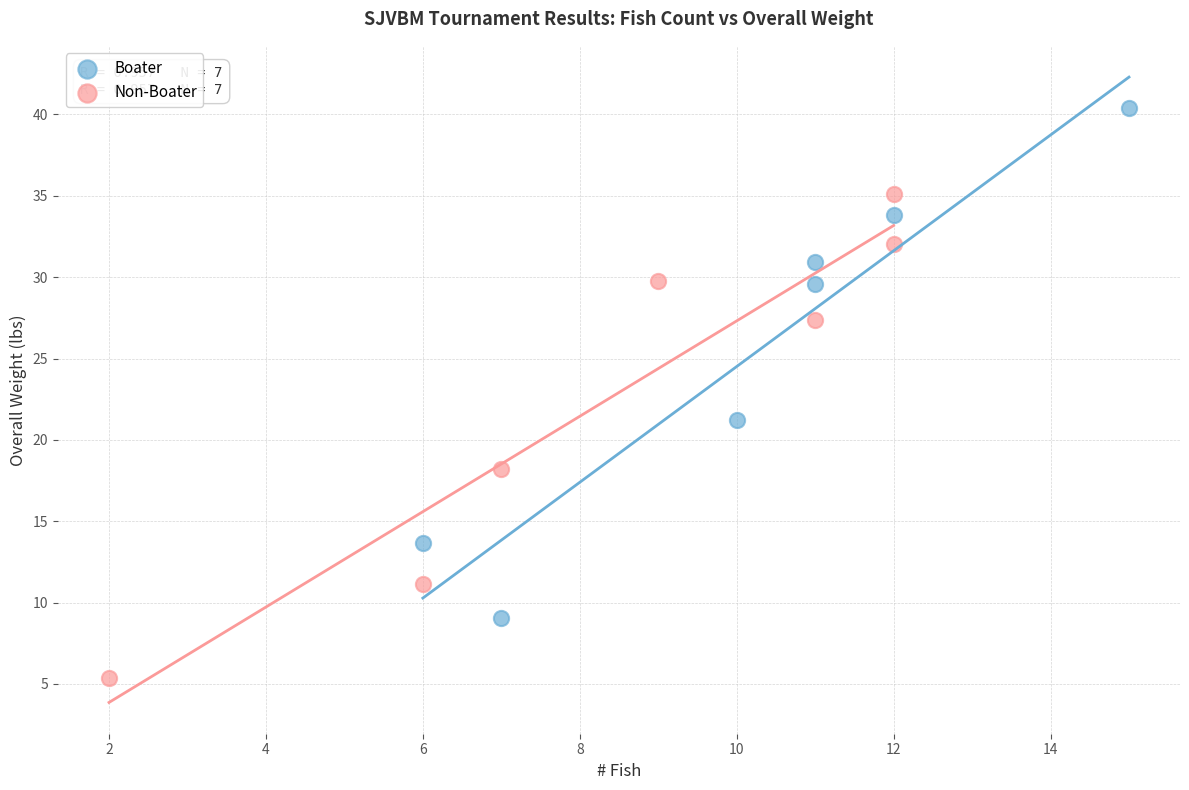

What are all the series names shown in the legend?

Boater, Non-Boater